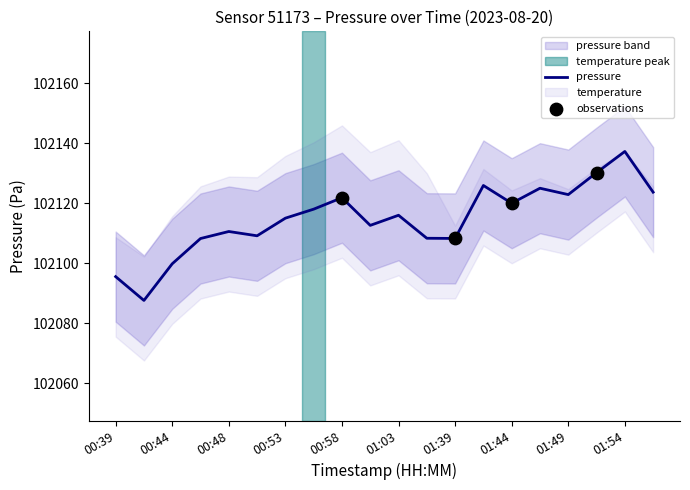

What is the change in value from 01:03 to 01:06?

-7.7